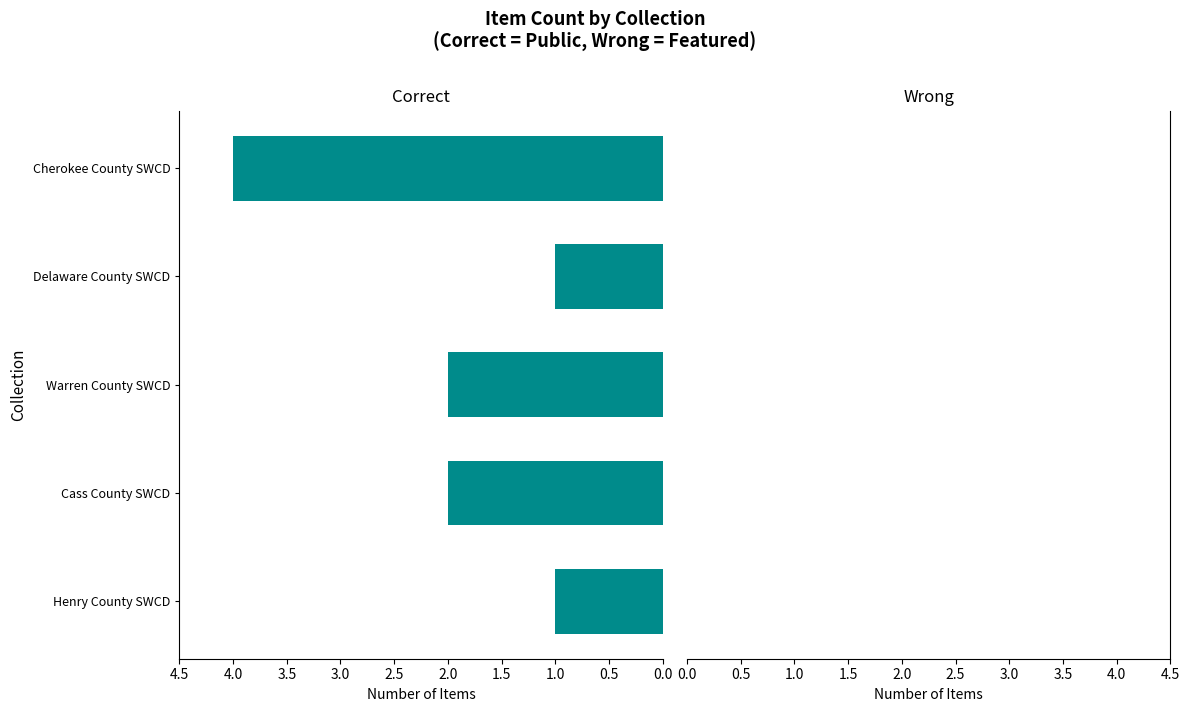

What is the greatest value displayed?

4